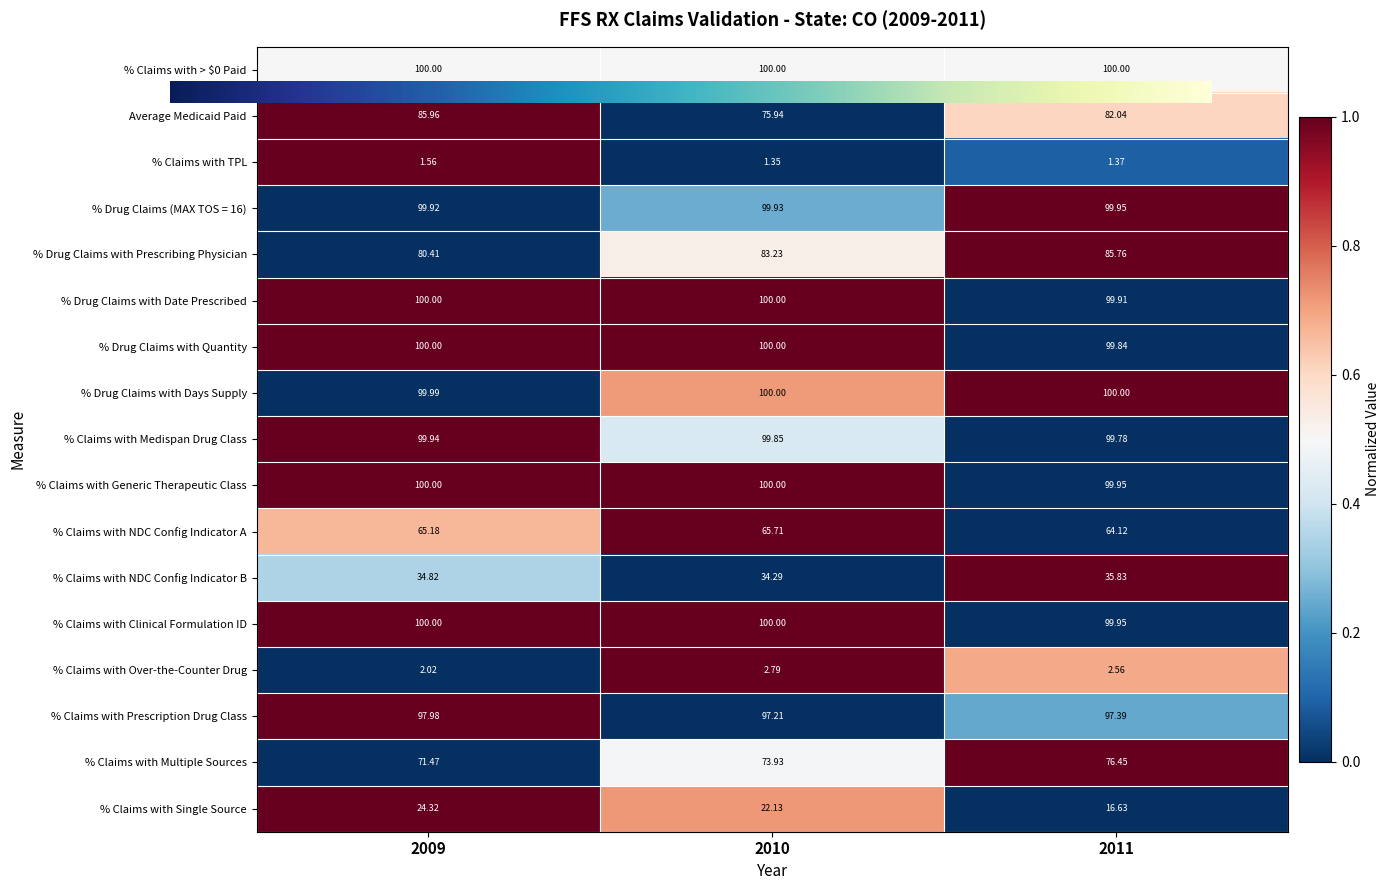

Which series has the largest total across all categories?

% Claims with > $0 Paid